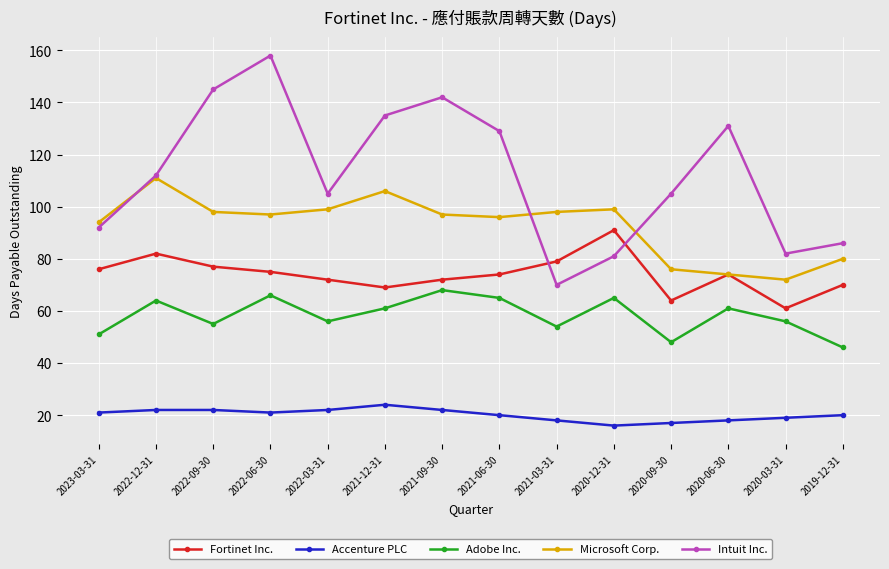

At which label does Microsoft Corp. reach its minimum?

2020-03-31